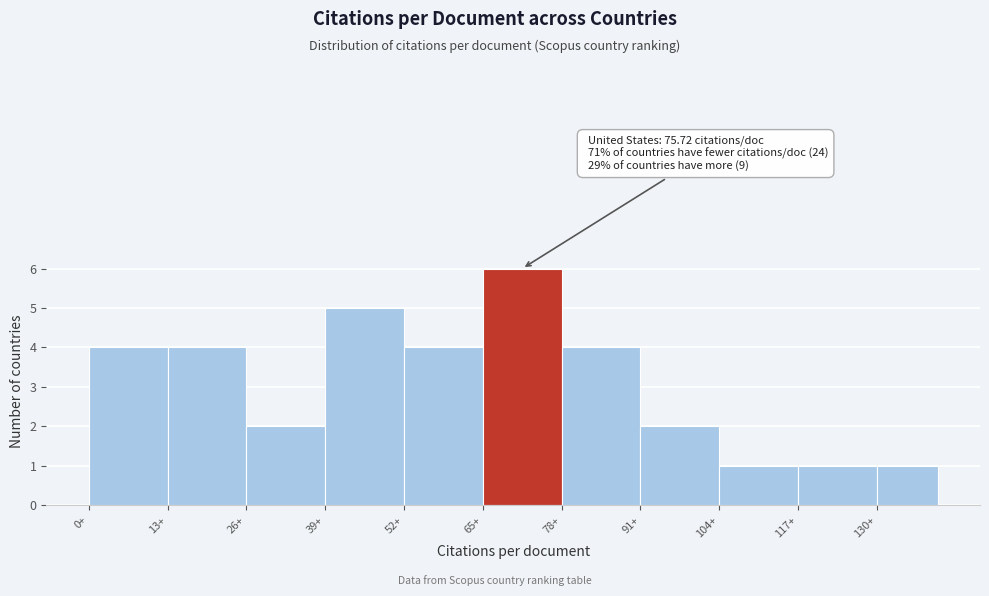

Which range on the x-axis has the tallest bar?

65 to 78